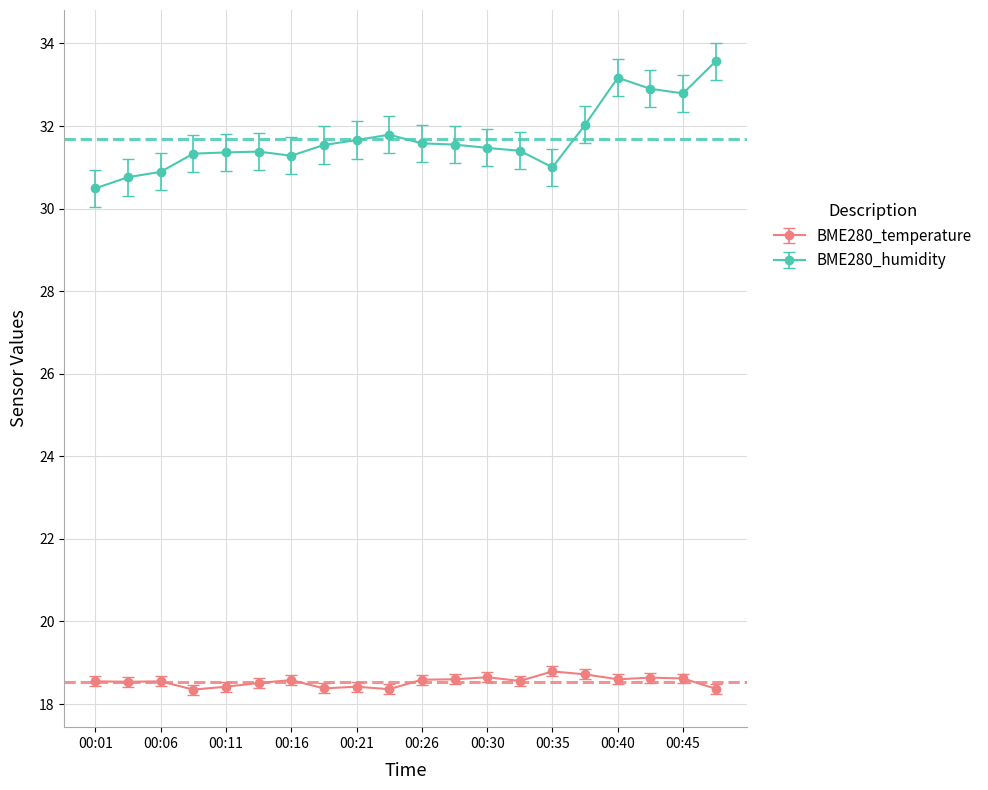

Which series has the largest range (max minus min)?

BME280_humidity